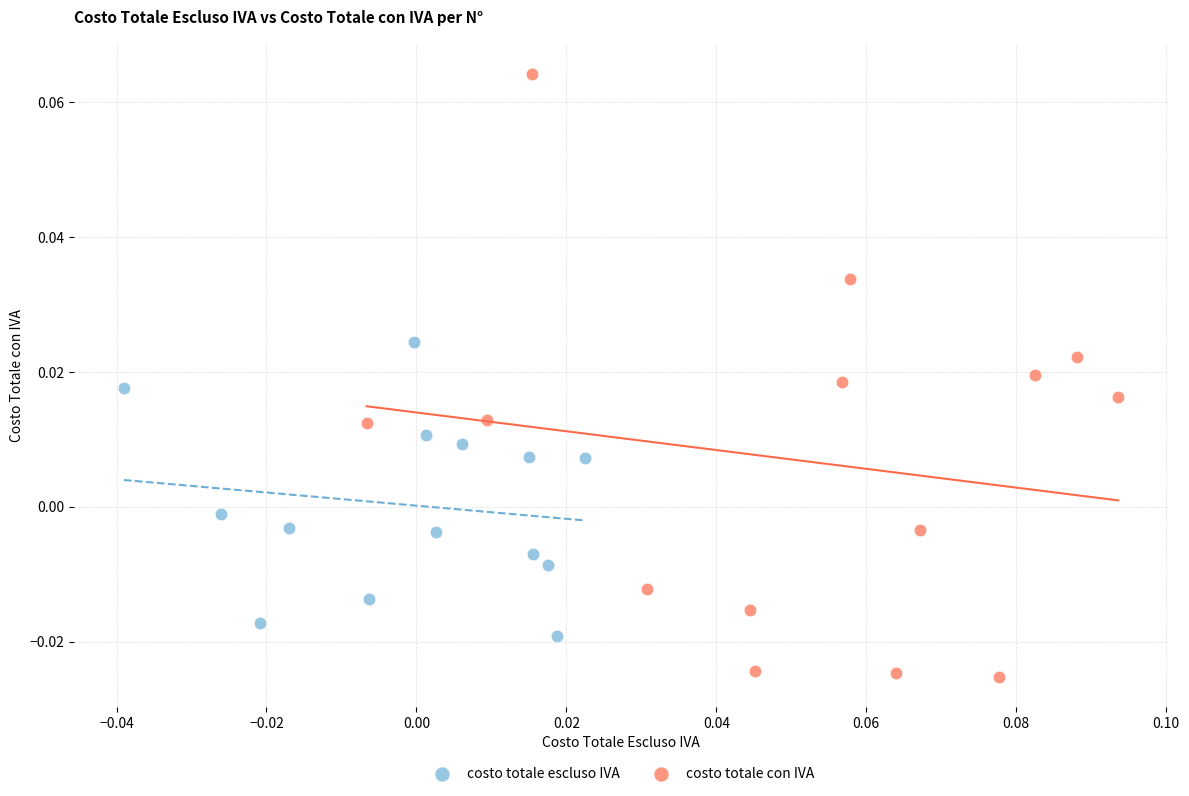

Which series contains the lowest Y value?

costo totale con IVA